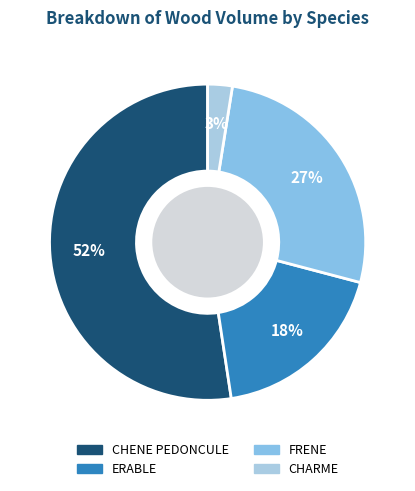

Which has a higher value, FRENE or CHENE PEDONCULE?

CHENE PEDONCULE